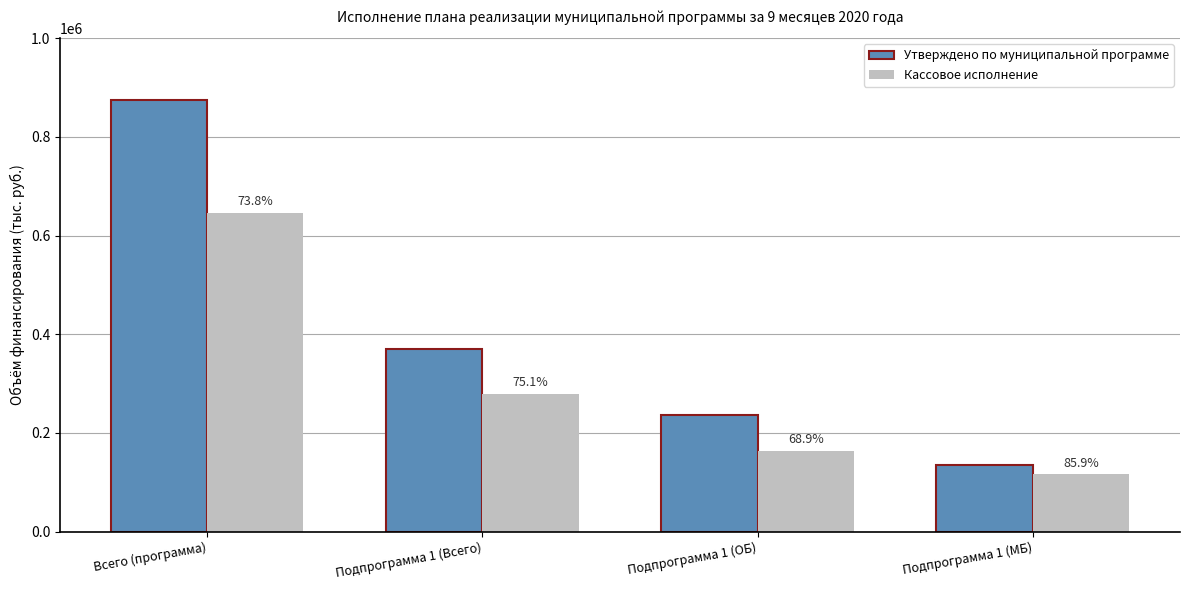

What are all the series names shown in the legend?

Утверждено по муниципальной программе, Кассовое исполнение